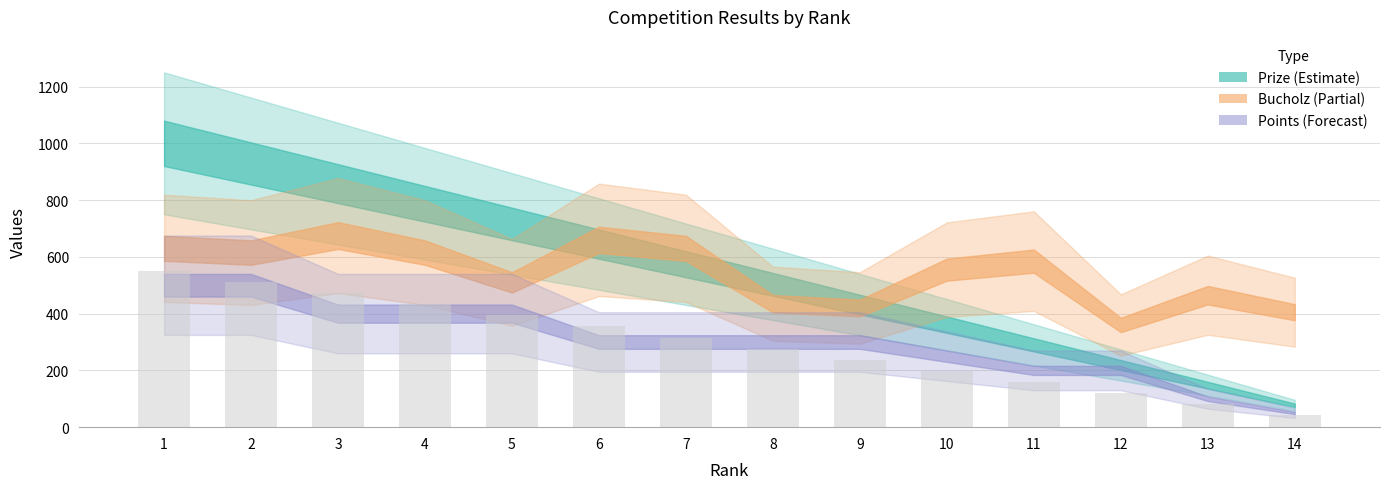

Are the bars horizontal?

No